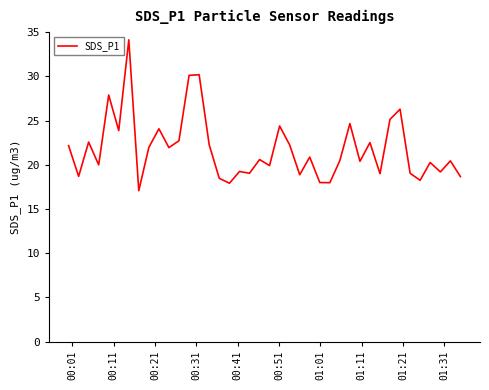

What is the smallest value displayed?

17.1